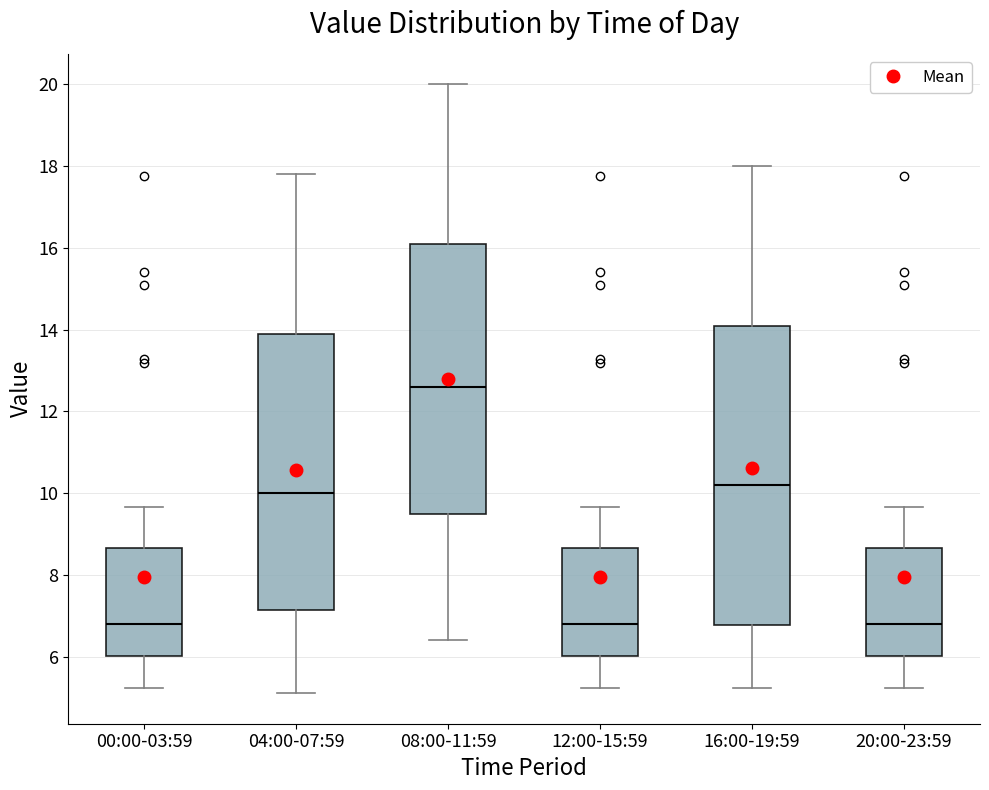

Reading left to right, transcribe this box plot: for each box, give where its median line is, the range the box spans, and where its two whiskers end, as read against the y-axis. The values are not printed on the chart, so give them approximately, as read against the axis.

00:00-03:59: median 6.8, box 6.0 to 8.6, whiskers 5.2 to 9.6
04:00-07:59: median 10.0, box 7.2 to 14.0, whiskers 5.2 to 17.8
08:00-11:59: median 12.6, box 9.4 to 16.2, whiskers 6.4 to 20.0
12:00-15:59: median 6.8, box 6.0 to 8.6, whiskers 5.2 to 9.6
16:00-19:59: median 10.2, box 6.8 to 14.2, whiskers 5.2 to 18.0
20:00-23:59: median 6.8, box 6.0 to 8.6, whiskers 5.2 to 9.6